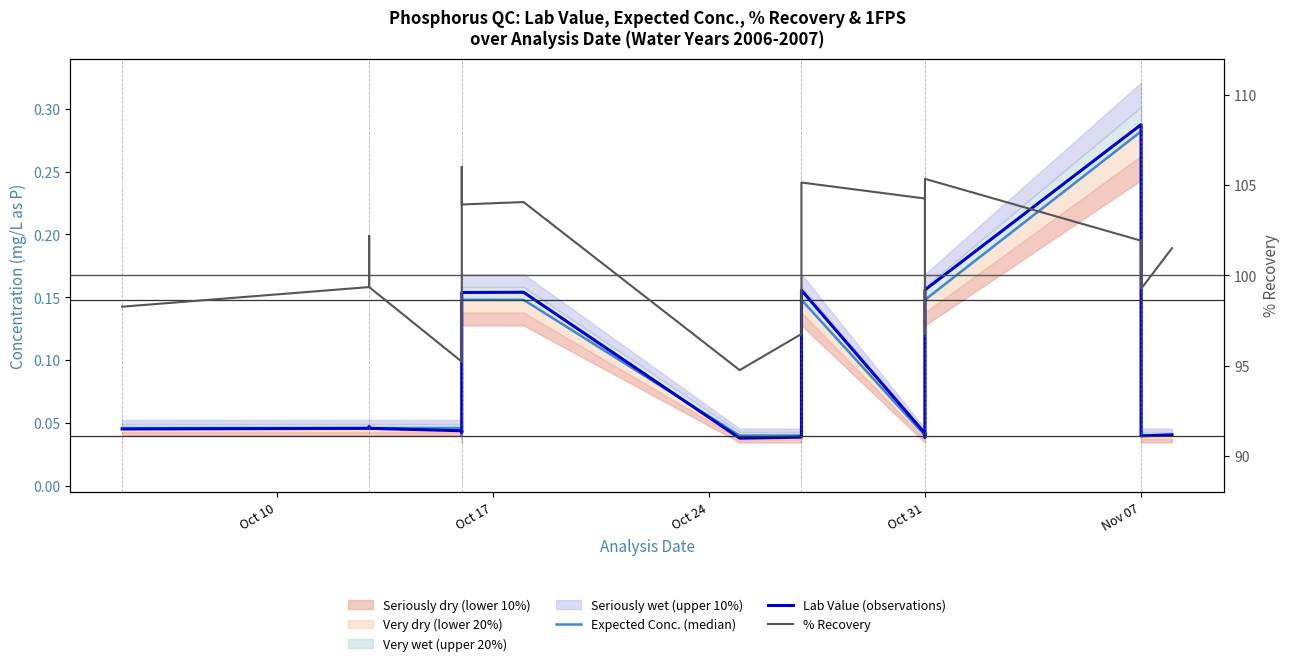

How many interior local valleys does the % Recovery series have?

5